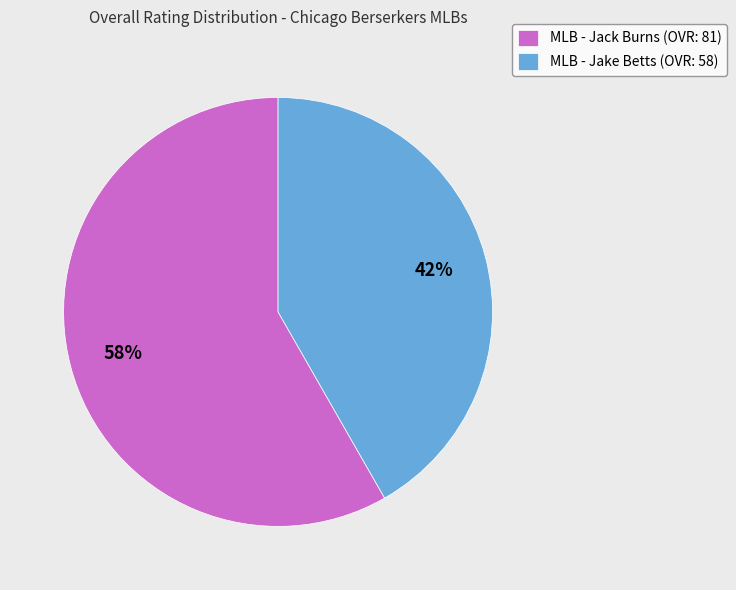

True or false: MLB - Jack Burns (OVR: 81) accounts for 71% of the total.

False